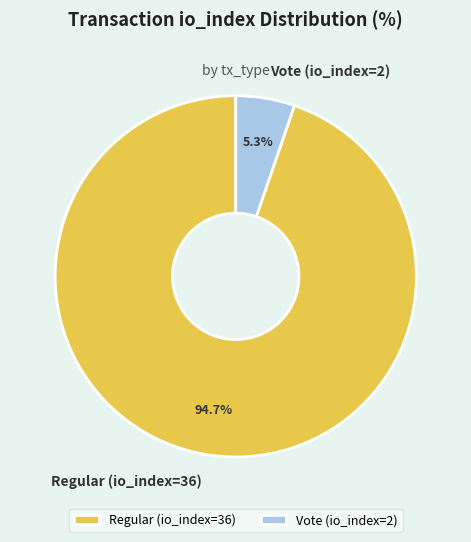

Combined, do Regular (io_index=36) and Vote (io_index=2) account for over 50%?

Yes